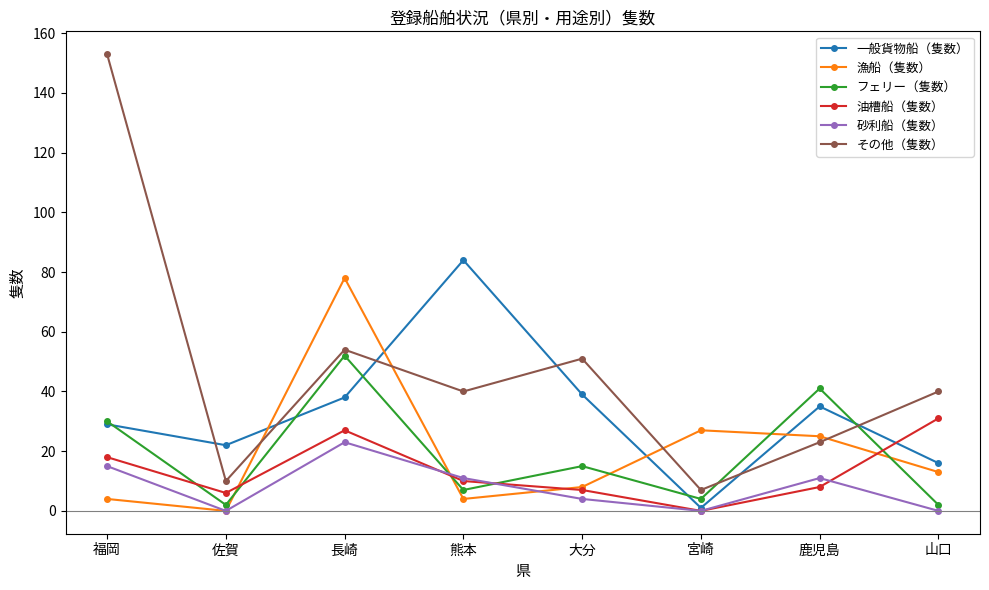

How many distinct data groups are displayed?

6